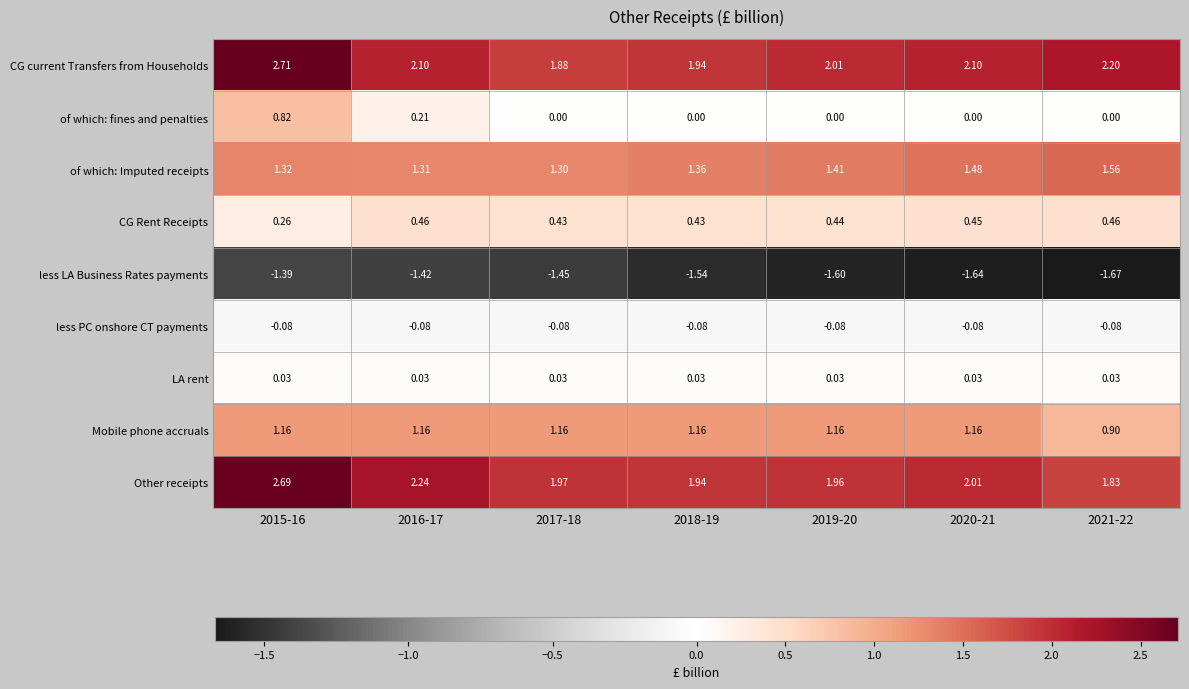

Which series changed the most between 2015-16 and 2021-22?

Other receipts